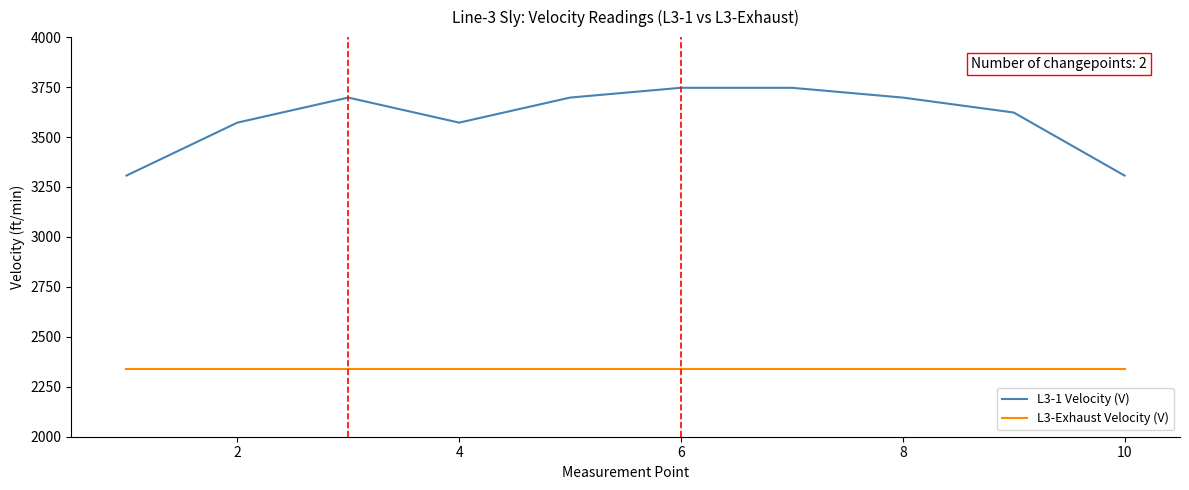

What is the maximum value for L3-1 Velocity (V)?

3746.3